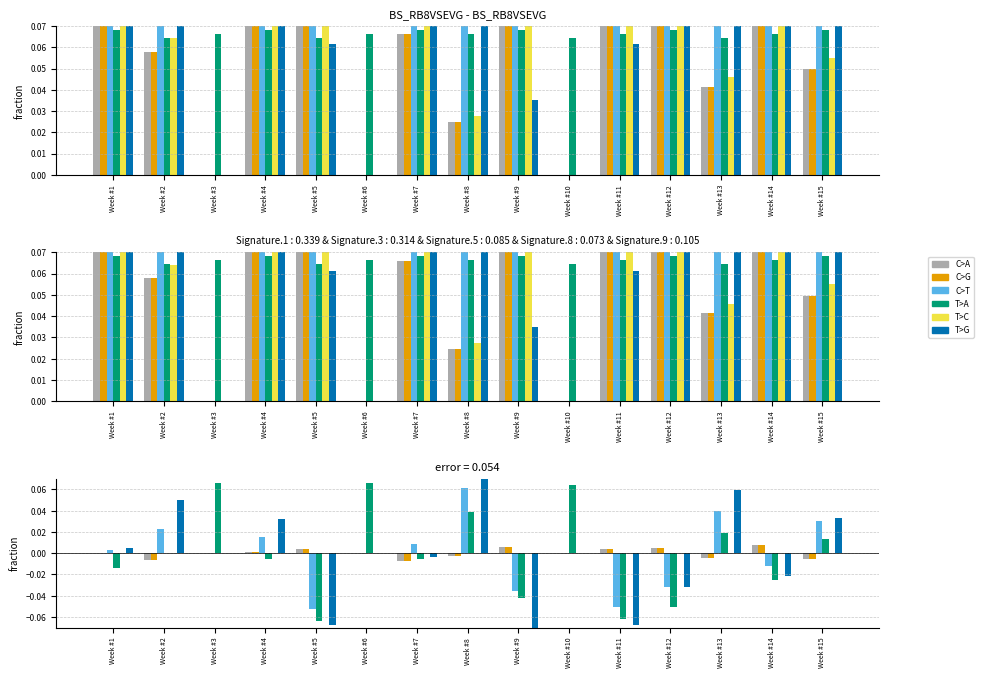

What is the difference between the highest and lowest values at Week #12?

0.1